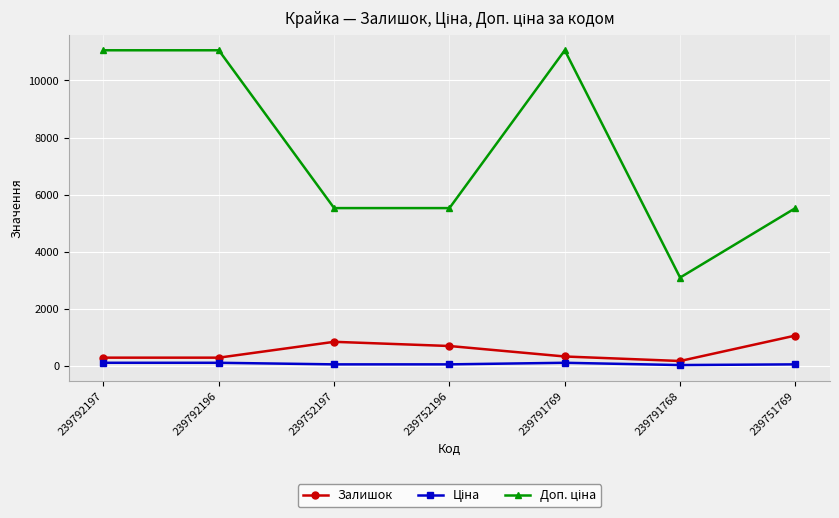

Is it true that Залишок equals 698.0 at 239752196?

True